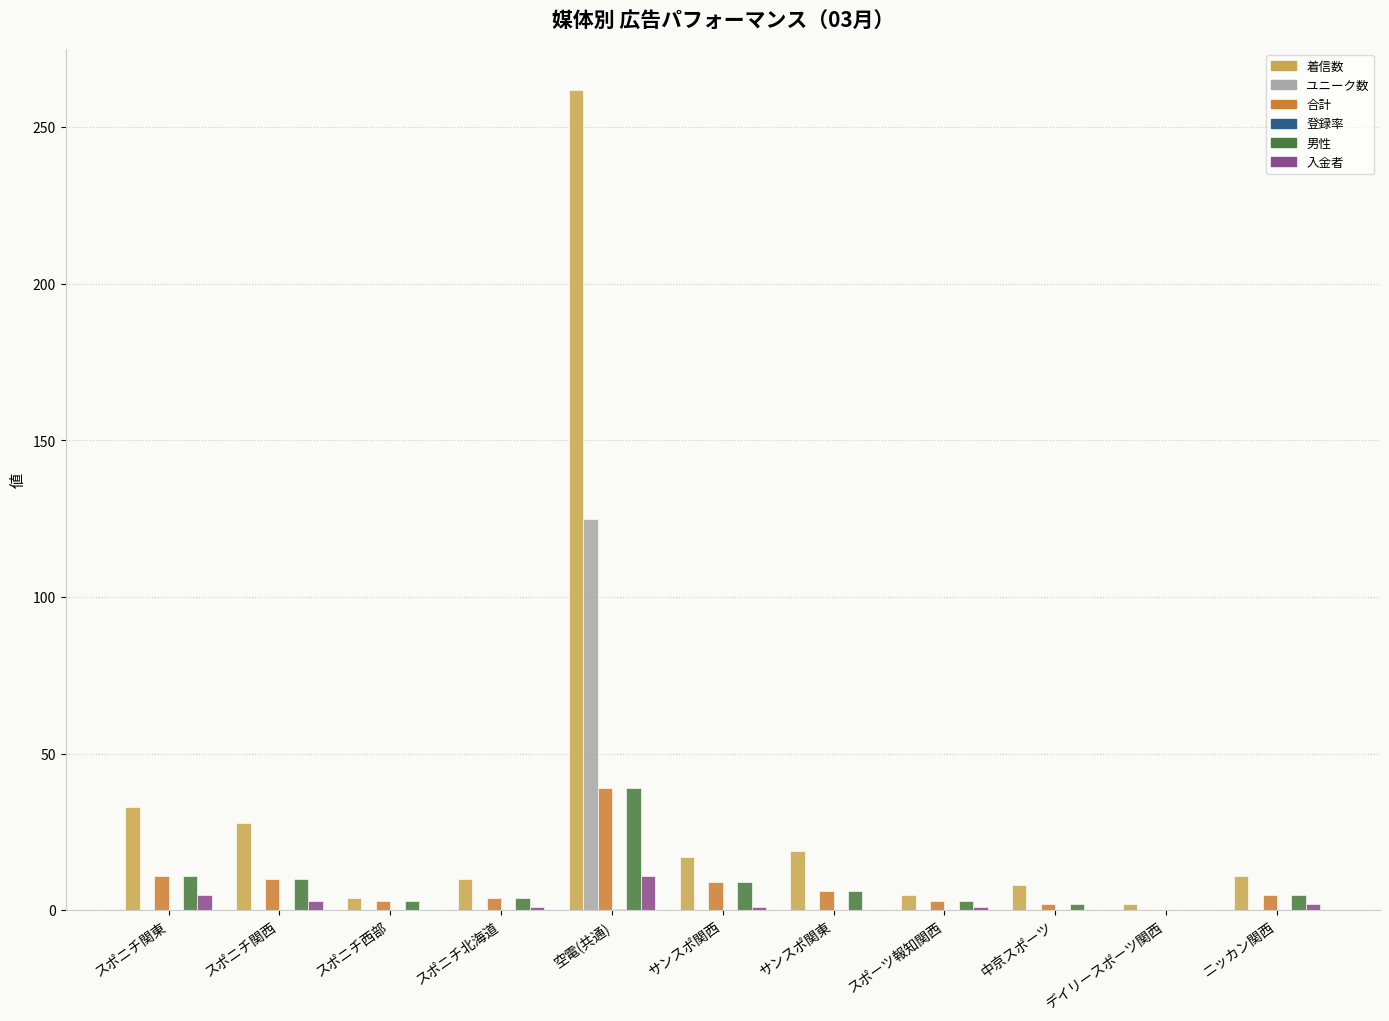

What is the sum of all ユニーク数 values?

125.0